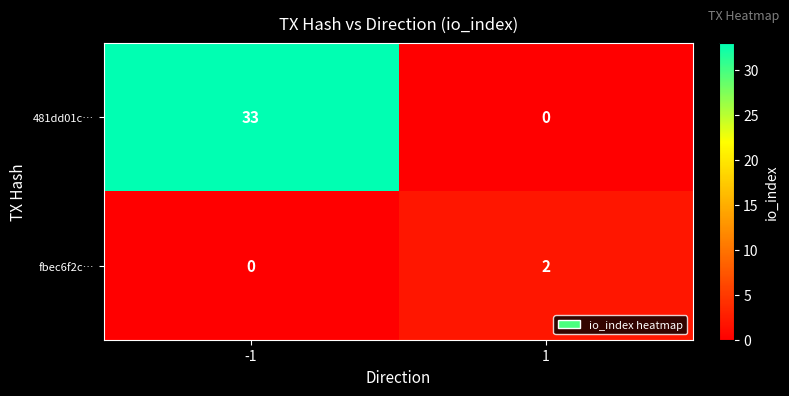

Which series has the largest range (max minus min)?

481dd01c…